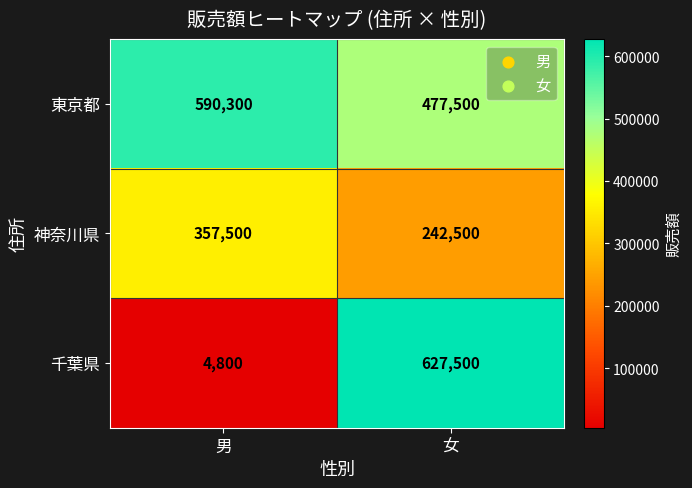

Rank the series at 女 from lowest to highest value.

神奈川県, 東京都, 千葉県